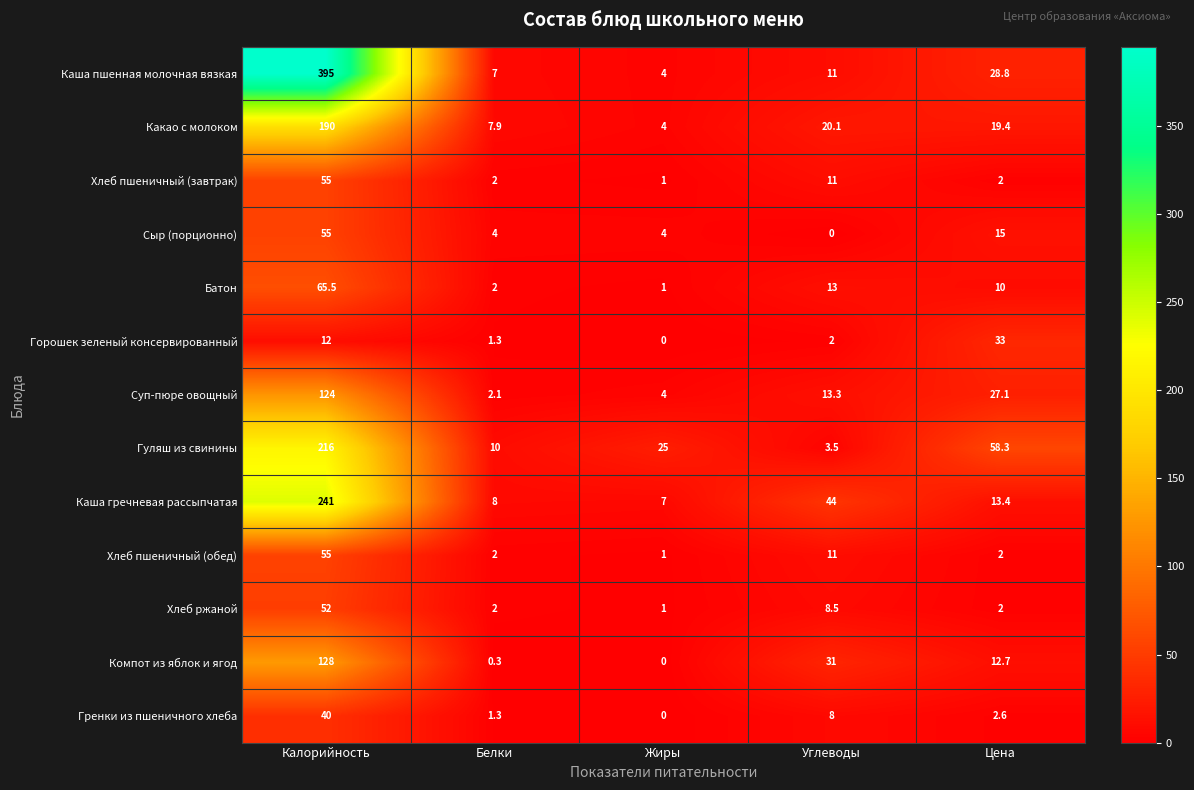

Read the Хлеб пшеничный (завтрак) value at Углеводы.

11.0